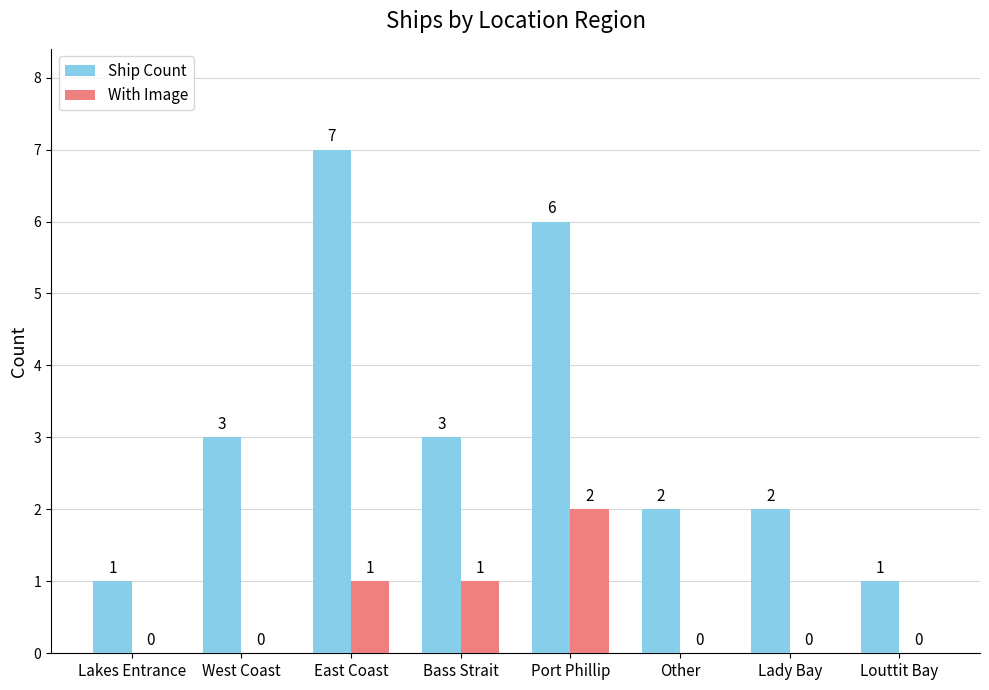

Does the chart contain stacked bars?

No